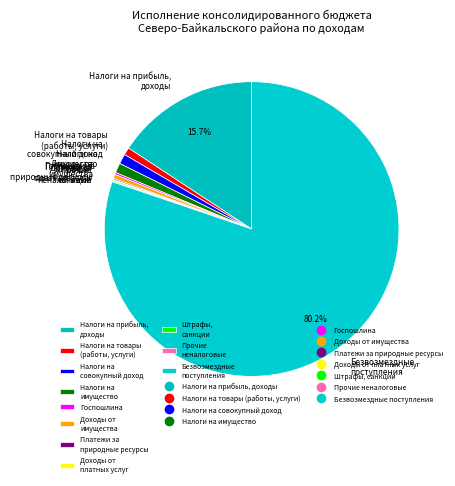

What is the largest slice in the pie chart?

Безвозмездные поступления